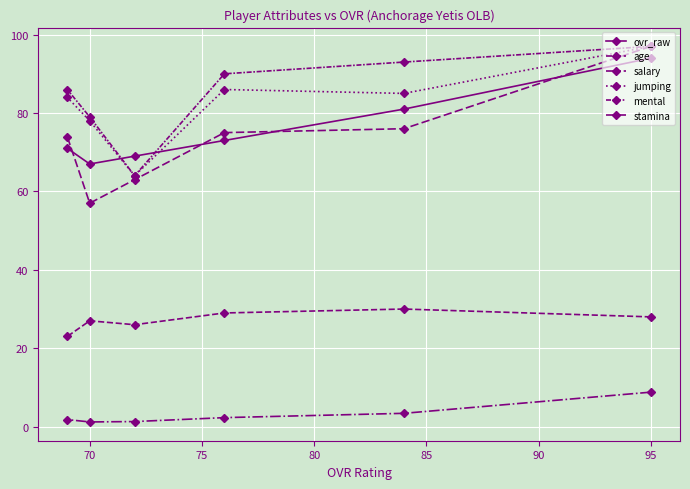

What is the sum of the mental values at 85 and 70?

172.0